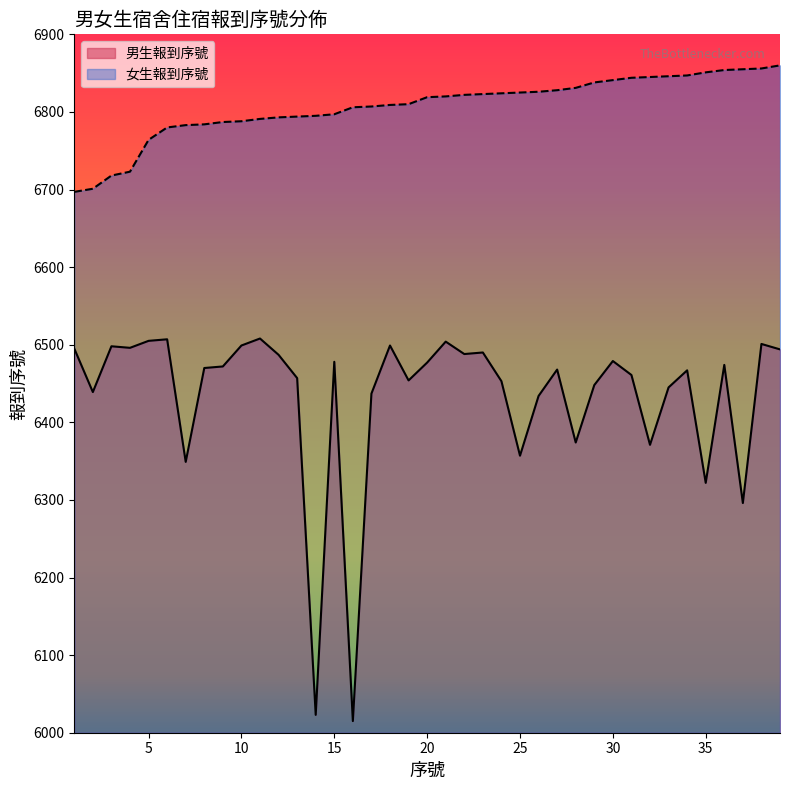

True or false: 男生報到序號 has a value of 2847 at 4.

False